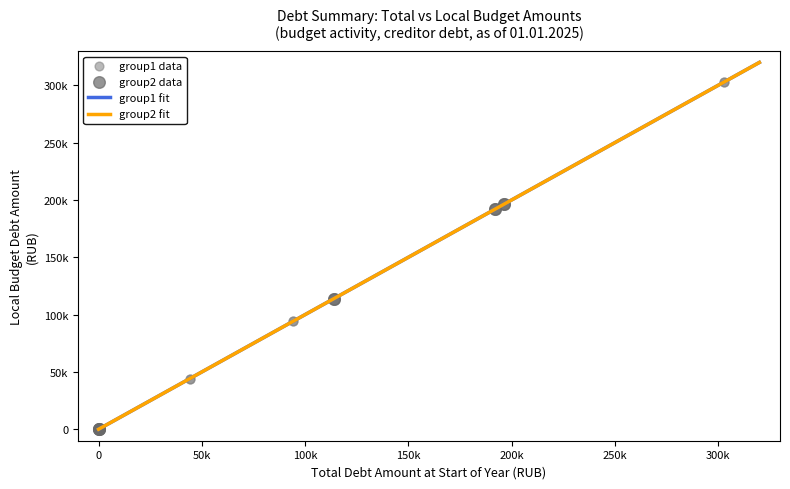

Which series has the widest spread of Y values?

group1 data